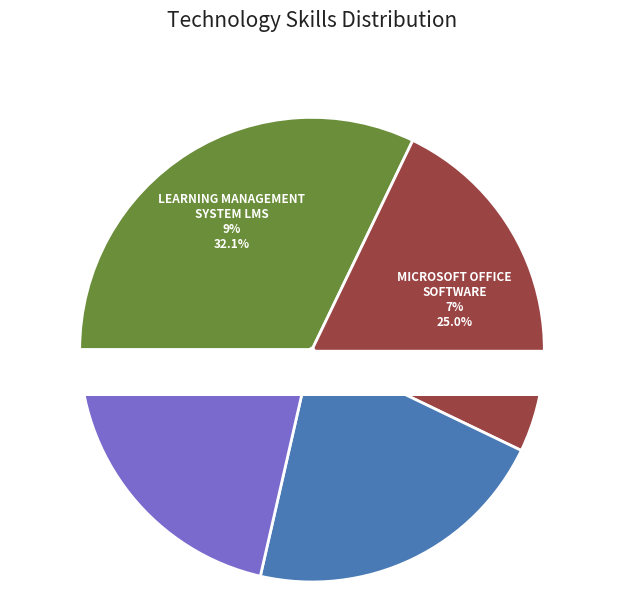

To the nearest percent, what is the combined percentage of Learning management system LMS and Microsoft Outlook?

54%